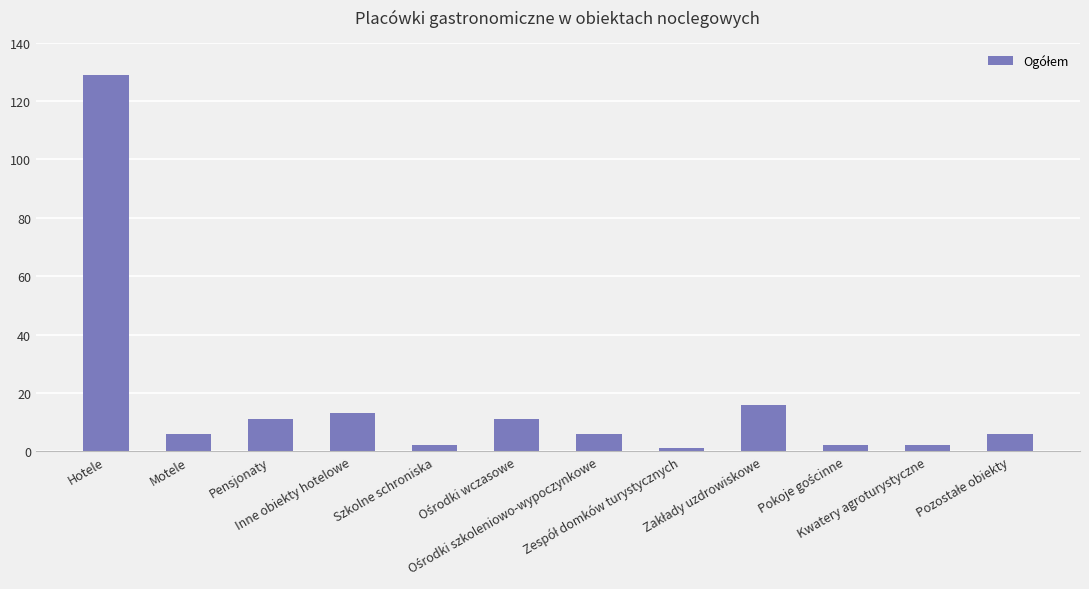

Reading left to right, extract all data points from this chart.

129	6	11	13	2	11	6	1	16	2	2	6